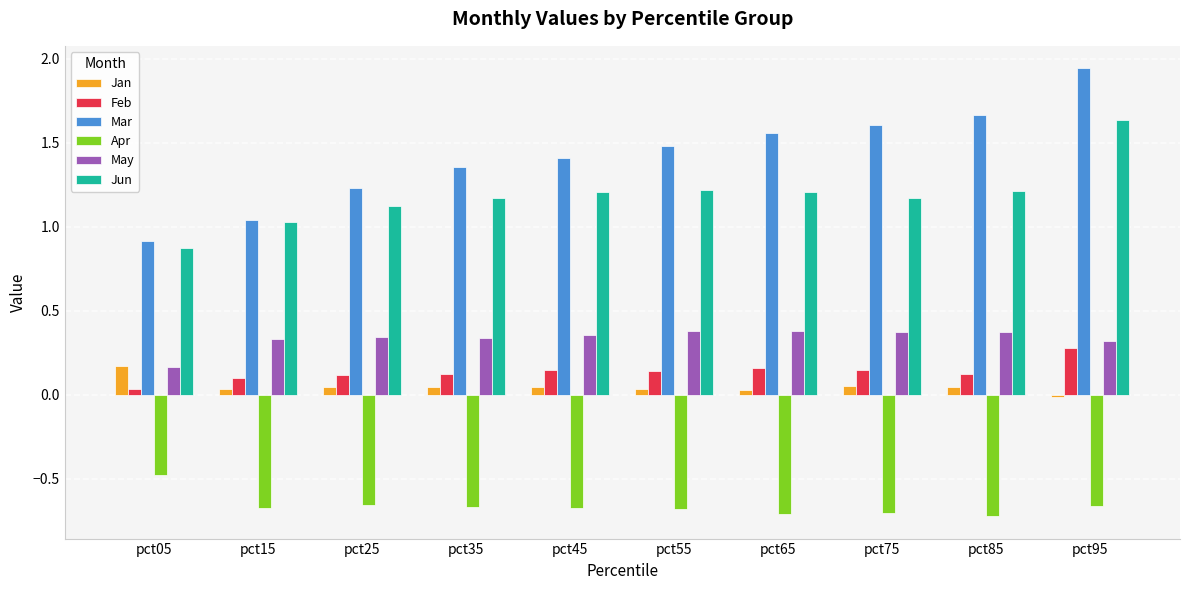

Rank the series by their maximum value, from lowest to highest.

Apr, Jan, Feb, May, Jun, Mar